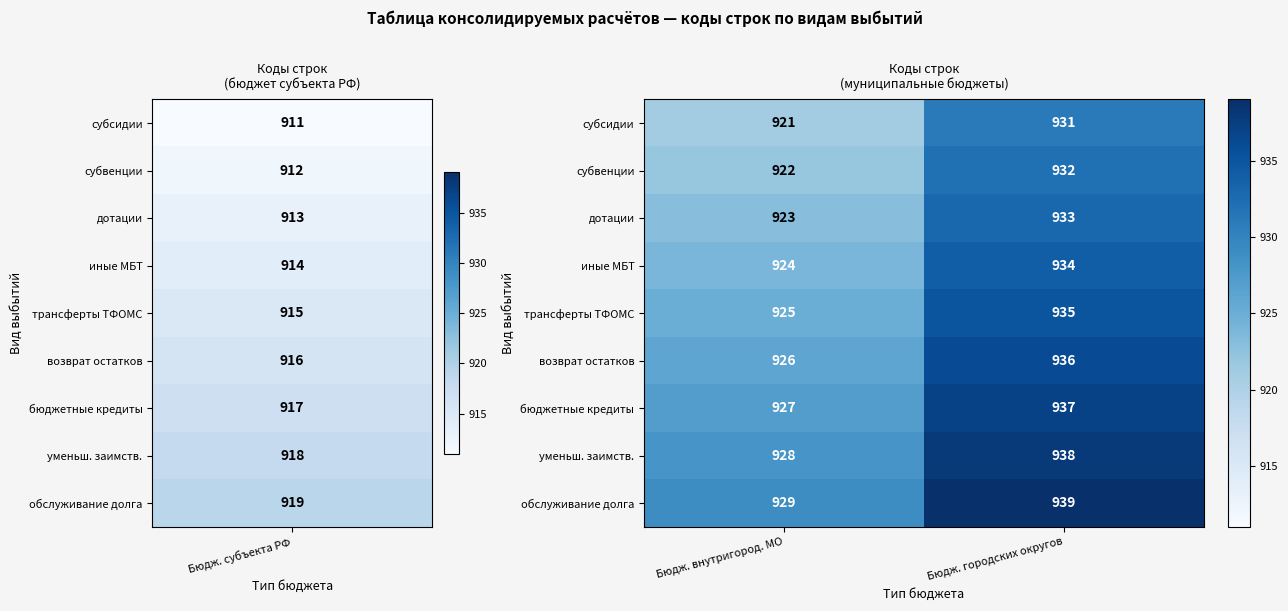

Is the value of трансферты ТФОМС at Бюдж. внутригород. МО greater than the value of обслуживание долга at Бюдж. городских округов?

No